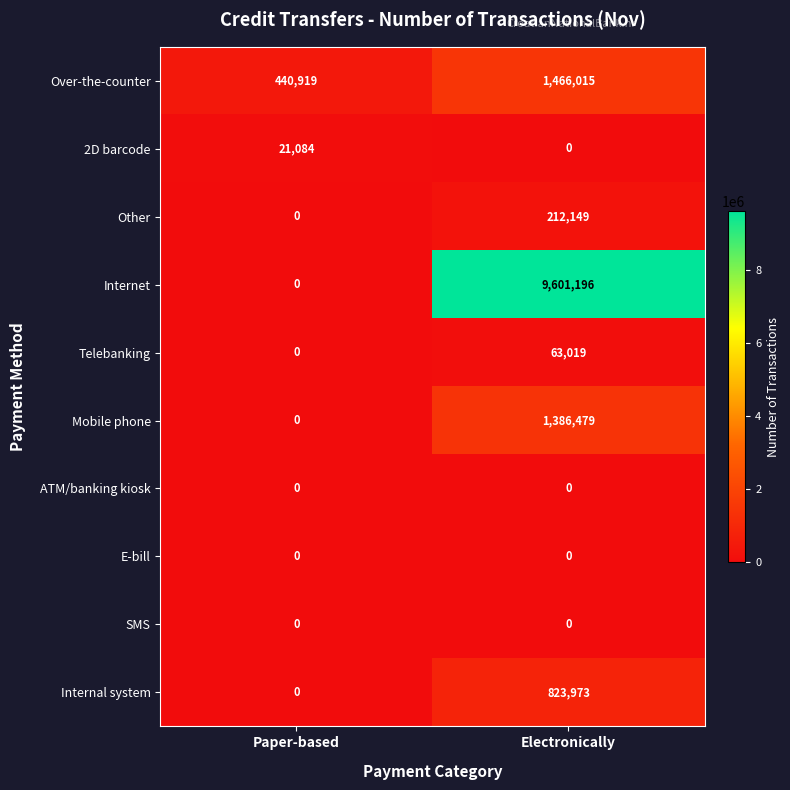

Read the Other value at Electronically.

212149